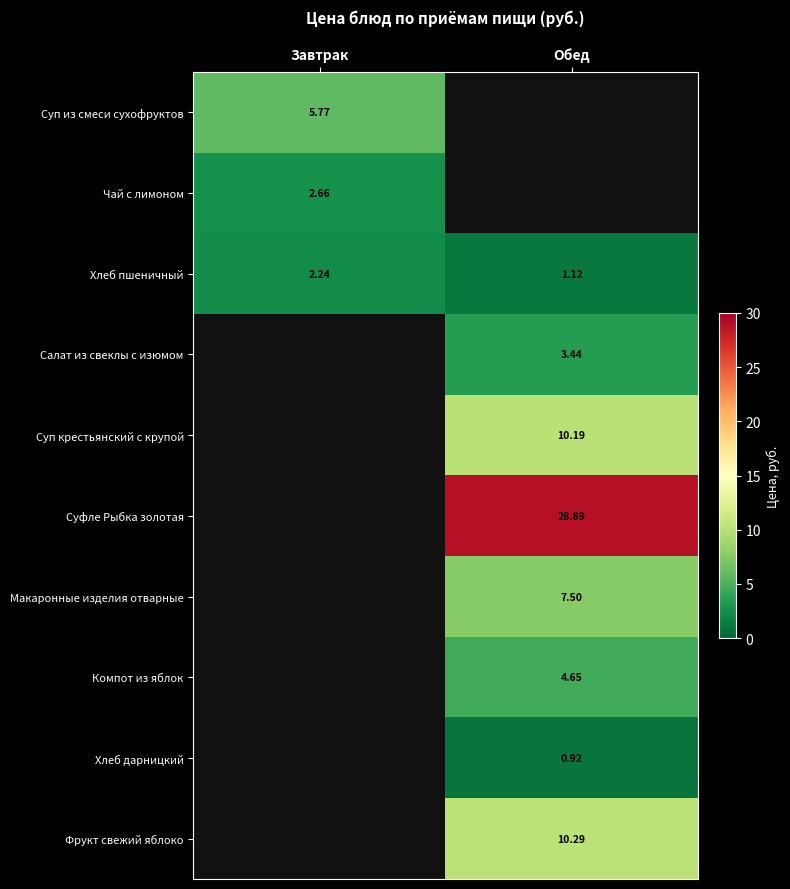

How many data points does each series have?

2